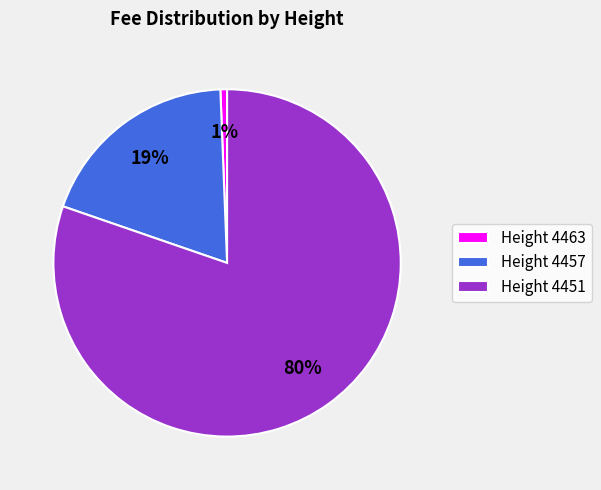

How many segments does this pie chart have?

3